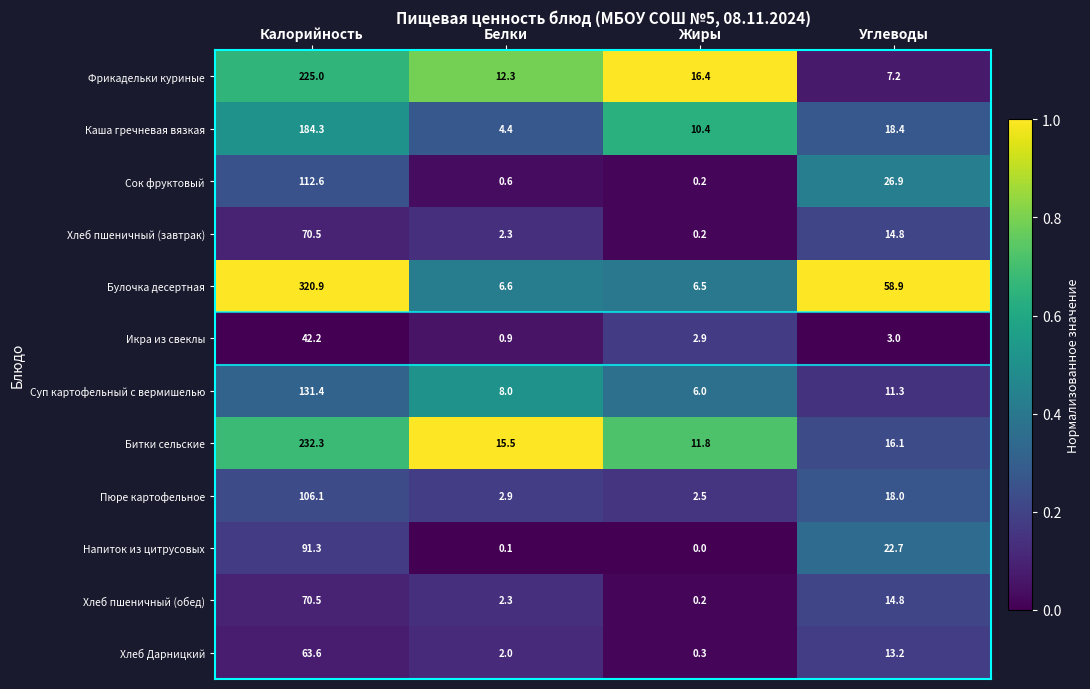

True or false: Напиток из цитрусовых has a value of 0.0 at Жиры.

True